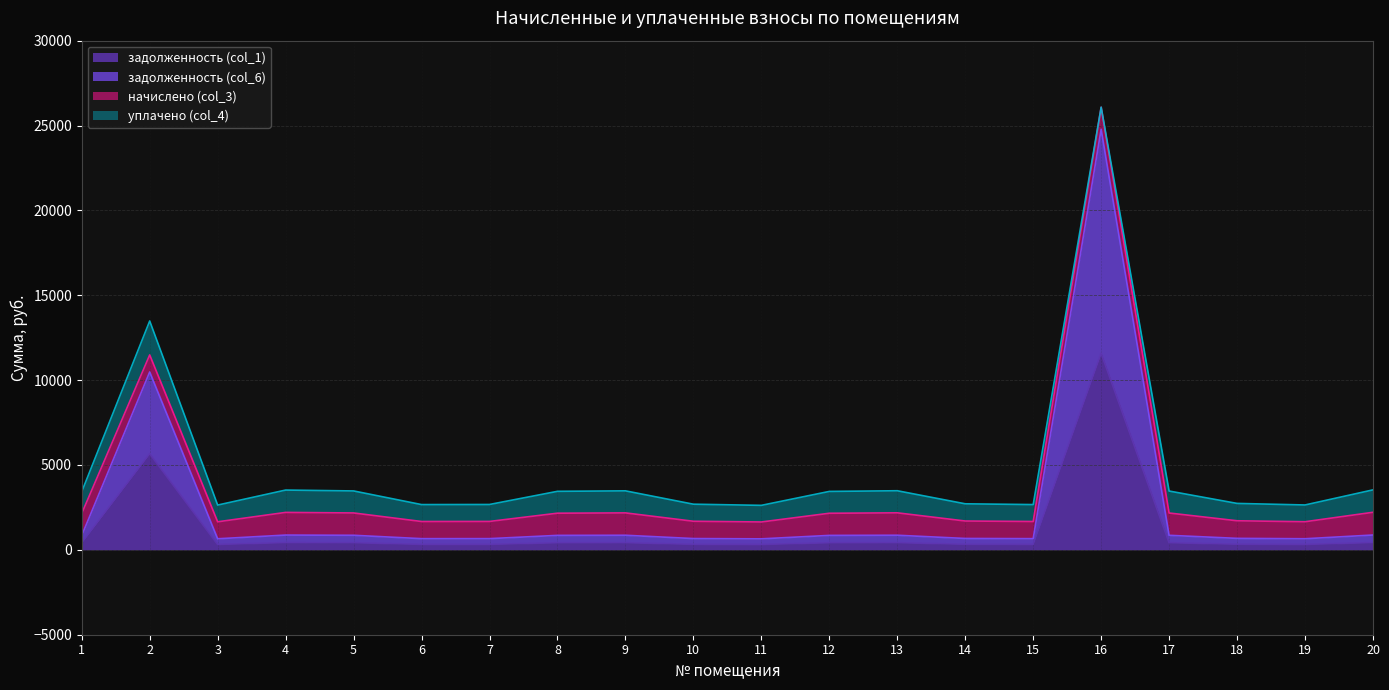

What are all the series names shown in the legend?

задолженность (col_1), задолженность (col_6), начислено (col_3), уплачено (col_4)